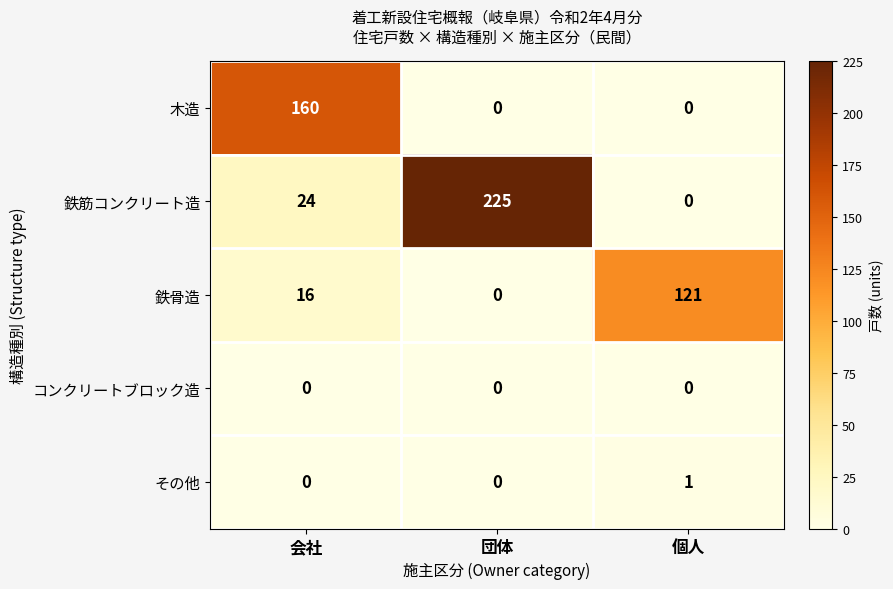

List the series in order of their peak value, lowest first.

コンクリートブロック造, その他, 鉄骨造, 木造, 鉄筋コンクリート造